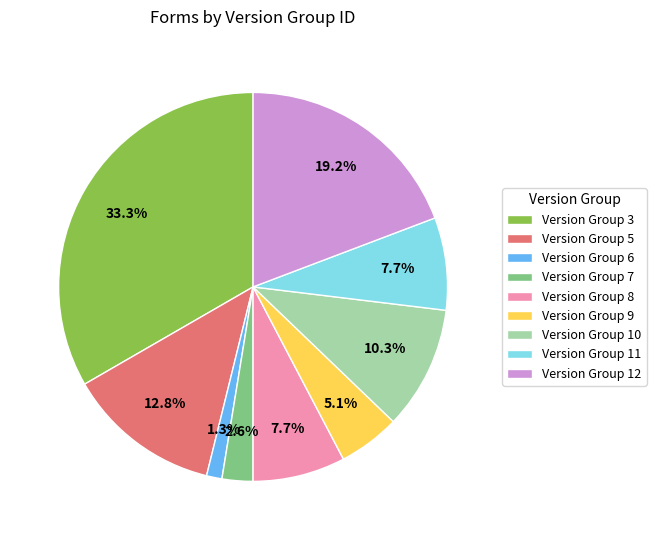

To the nearest percent, what is the difference between the largest and smallest slice percentages?

32%